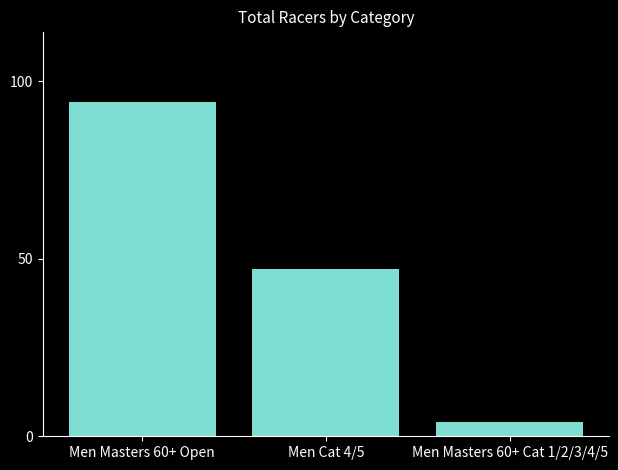

At which category does the chart reach its peak across all series?

Men Masters 60+ Open